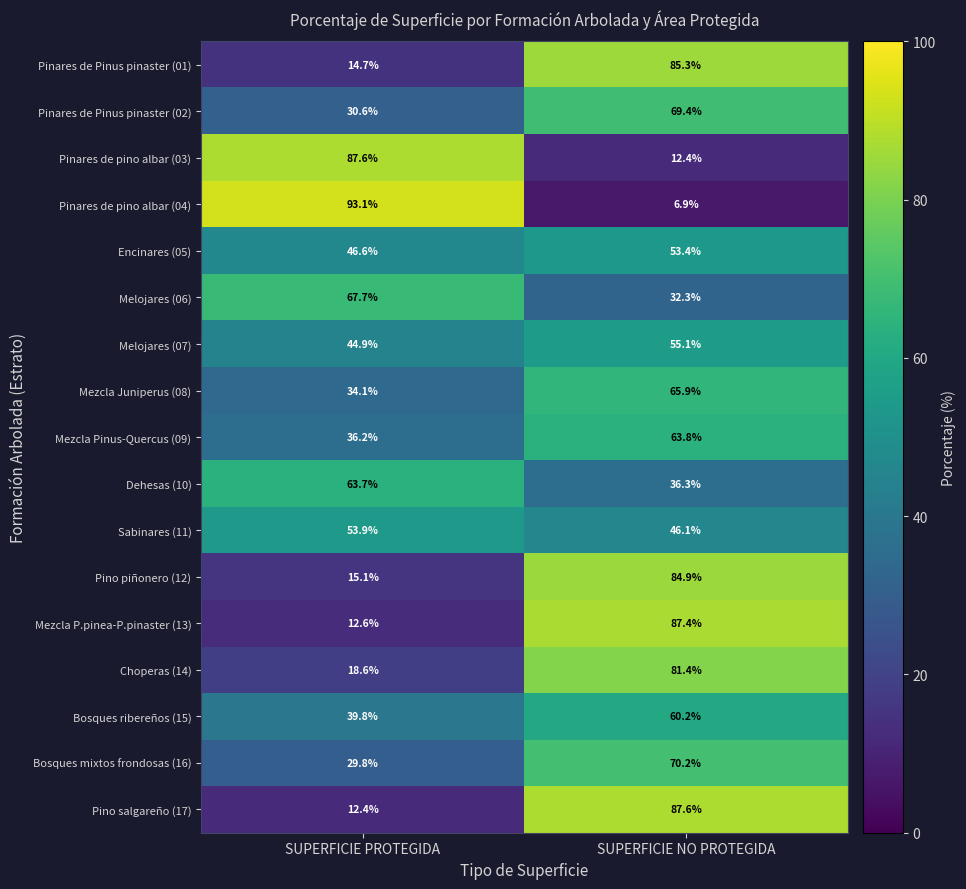

What is the difference between the maximum and minimum values in the Sabinares (11) series?

7.8